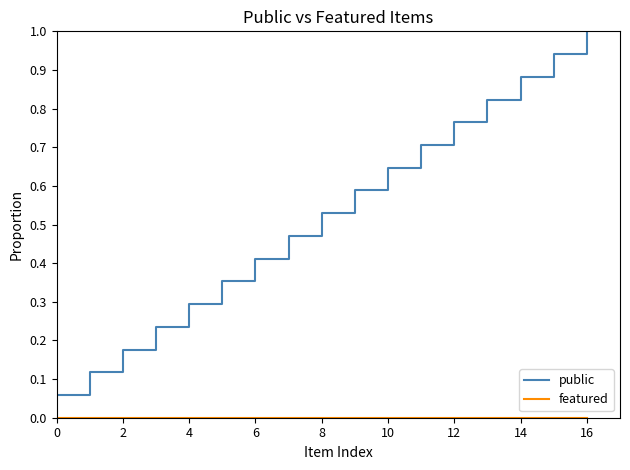

Which series has the largest total across all categories?

public